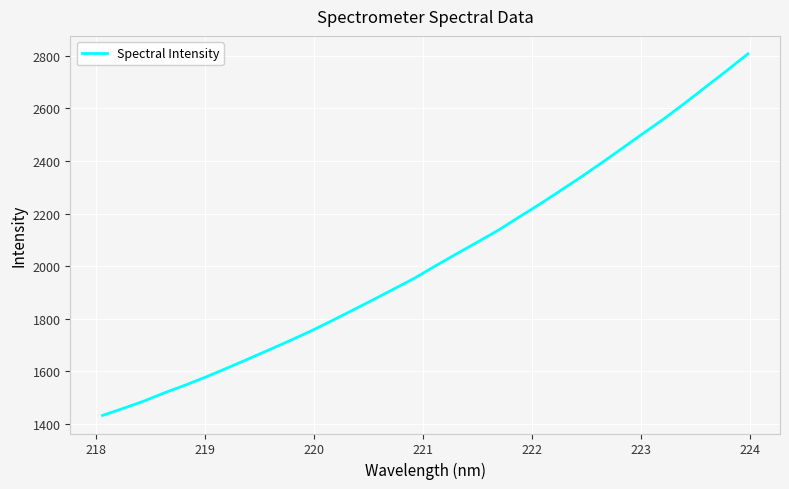

What is the minimum value shown in the chart?

1432.6